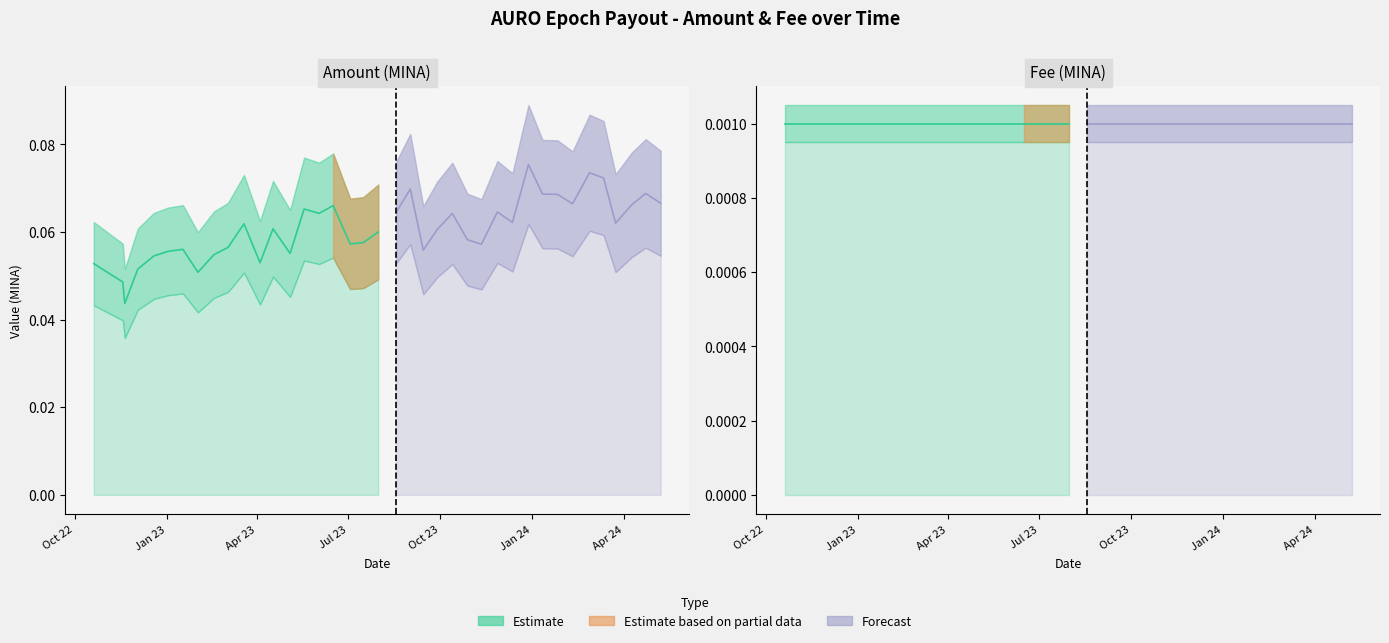

Reading left to right, what are all the values shown in this chart?

2022-10-20=0.1	2022-11-18=0.0	2022-11-20=0.0	2022-12-03=0.1	2022-12-19=0.1	2023-01-02=0.1	2023-01-17=0.1	2023-02-01=0.1	2023-02-17=0.1	2023-03-03=0.1	2023-03-19=0.1	2023-04-04=0.1	2023-04-17=0.1	2023-05-04=0.1	2023-05-18=0.1	2023-06-02=0.1	2023-06-16=0.1	2023-07-03=0.1	2023-07-16=0.1	2023-07-31=0.1